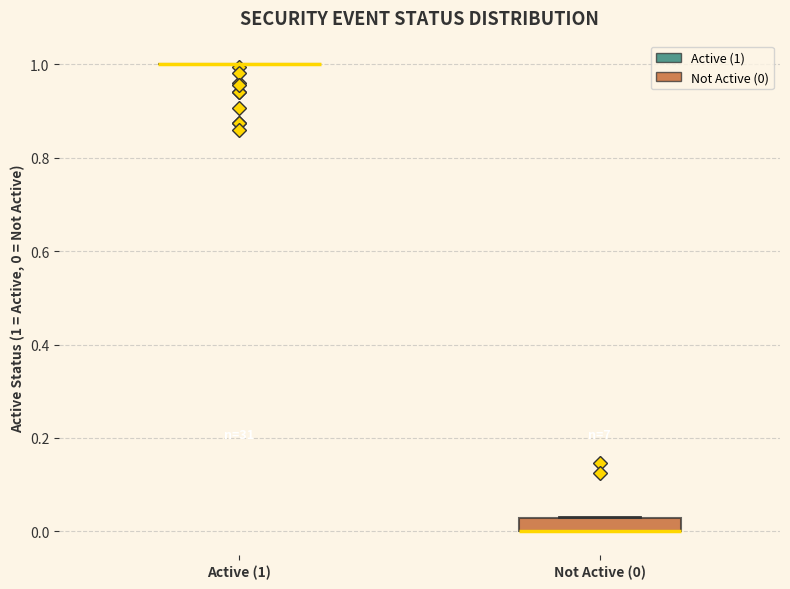

Comparing the boxes themselves (not the whiskers), which one is the tallest?

Not Active (0)